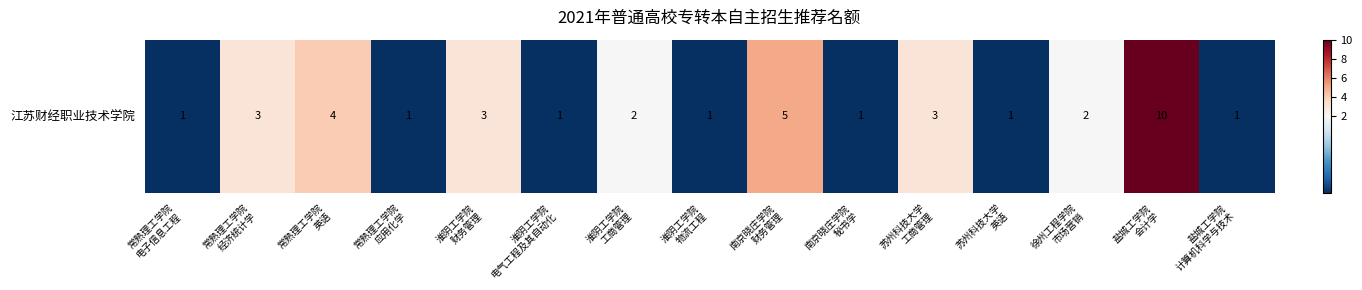

Which label corresponds to the largest value in the chart?

盐城工学院
会计学